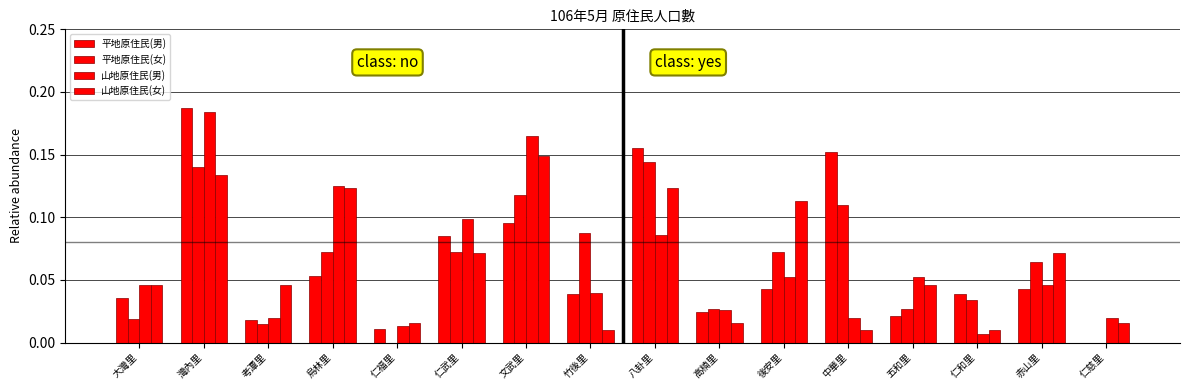

Are the bars horizontal?

No